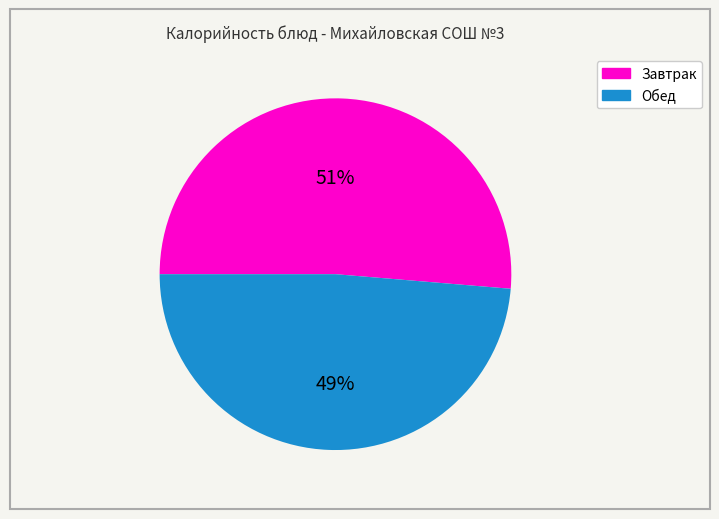

Is there any slice that represents more than half of the pie?

Yes